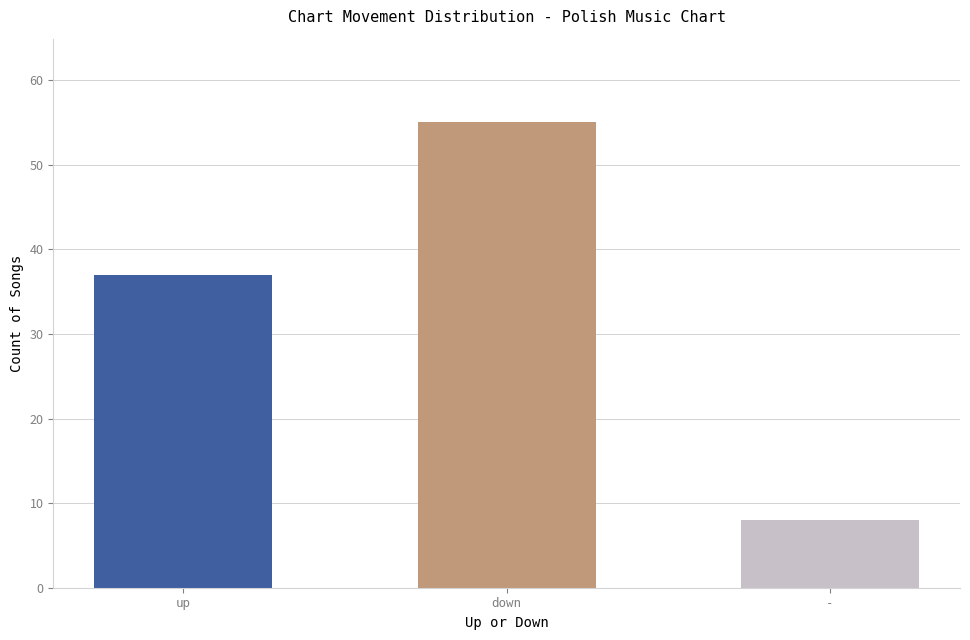

Reading left to right, list all the values displayed in this chart.

37	55	8